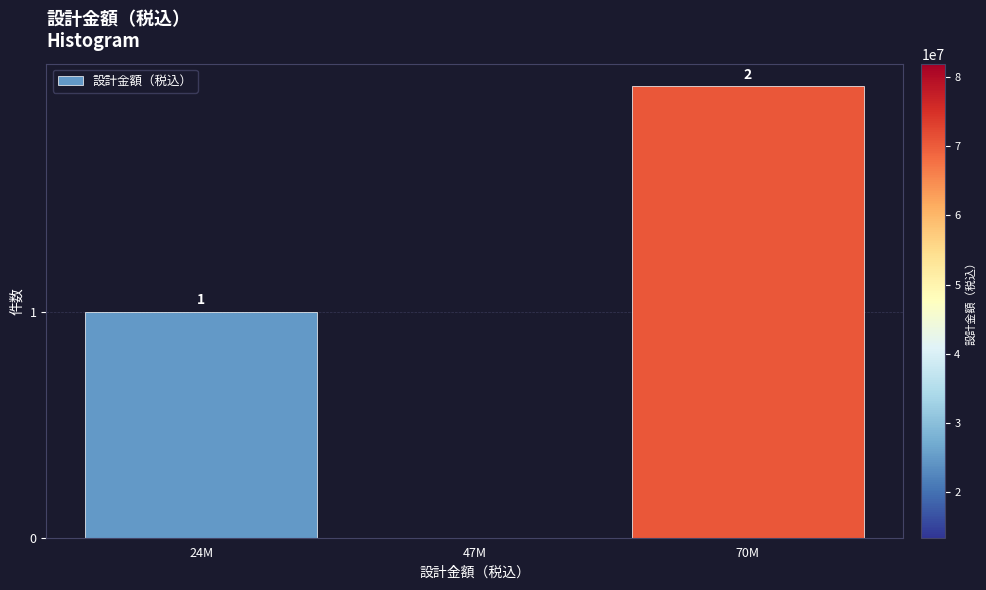

Reading left to right, extract all data points from this chart.

24M=1	47M=0	70M=2